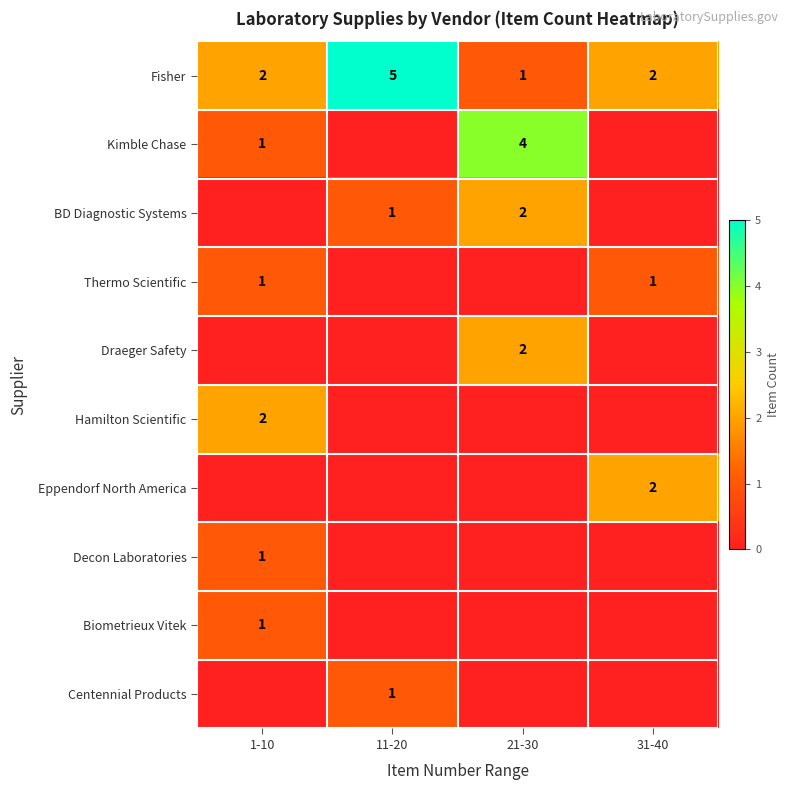

The Centennial Products series shows 1 at 11-20. True or false?

True